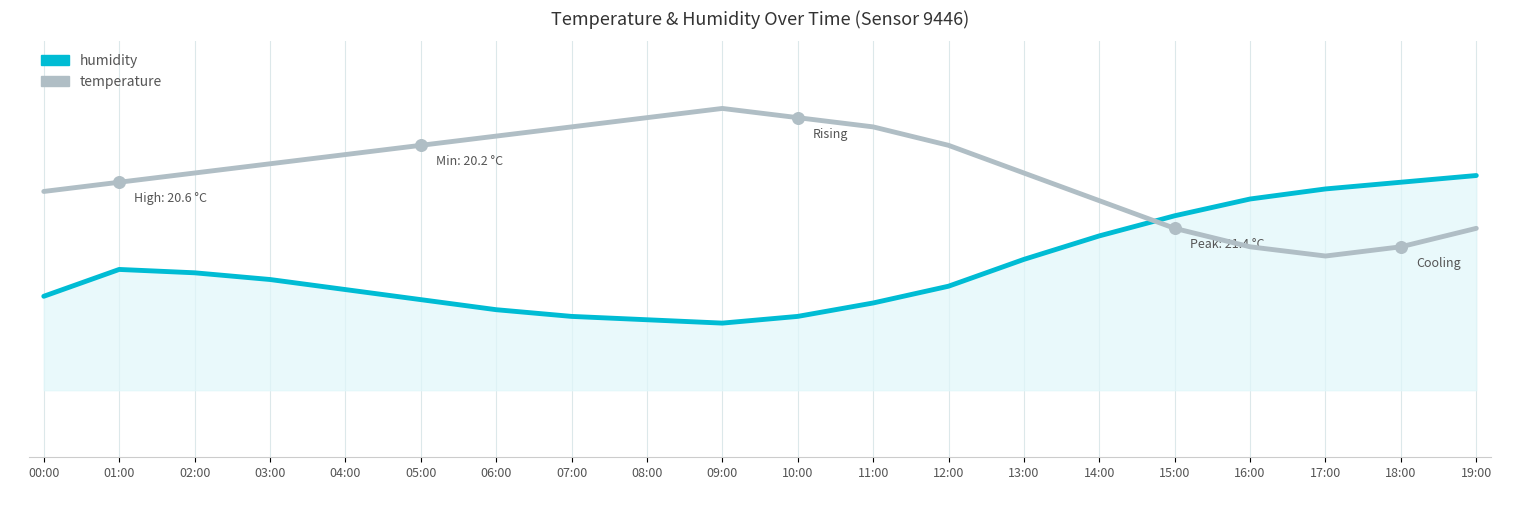

What are all the series names shown in the legend?

humidity, temperature